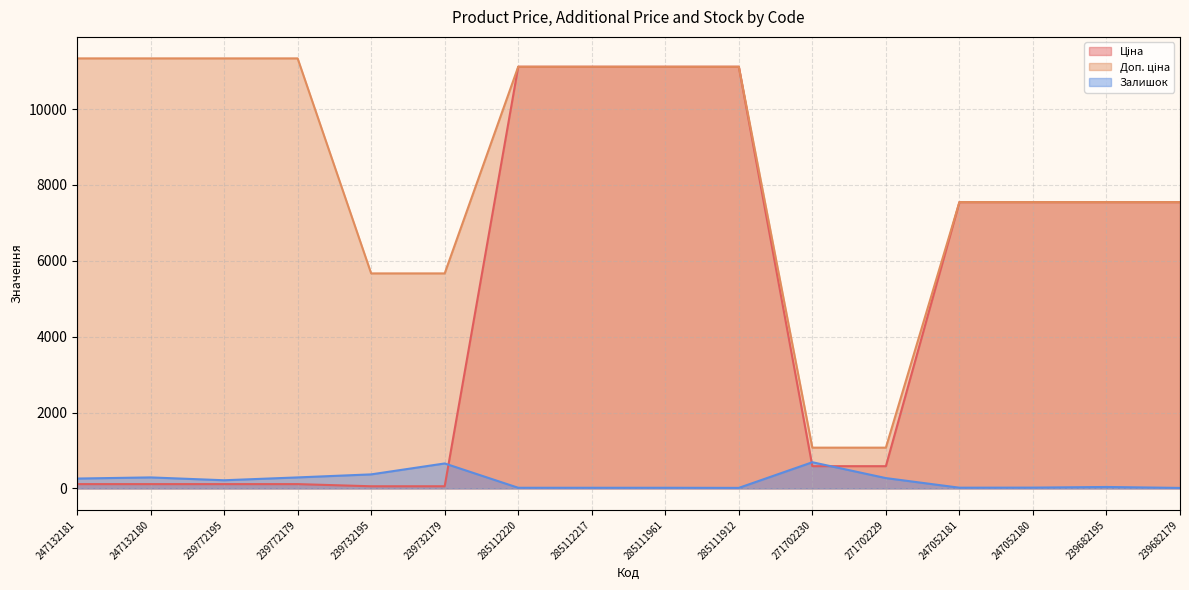

True or false: Доп. ціна has more than 1 points higher than both neighbors.

False